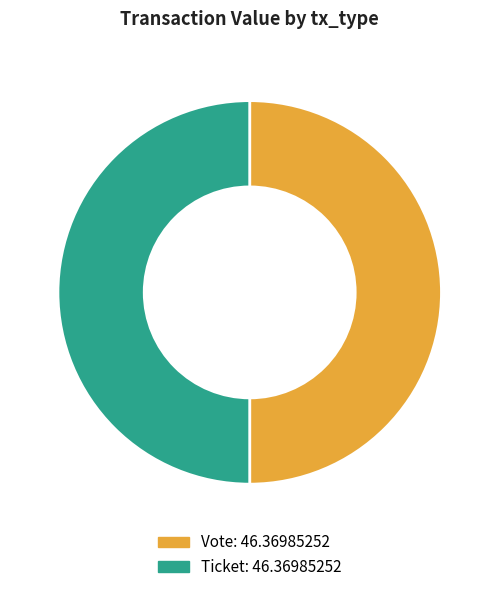

Rank the categories by value from lowest to highest.

Ticket (io_index=0), Vote (io_index=1)